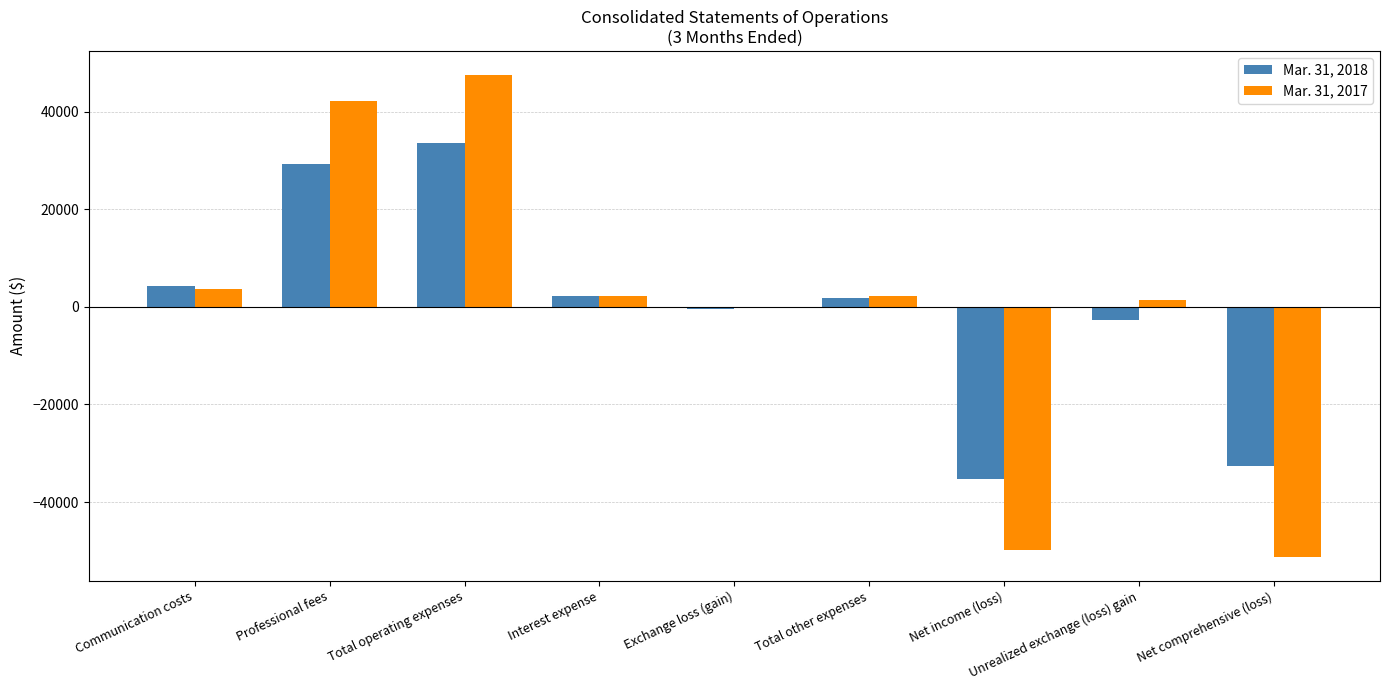

How many distinct data groups are displayed?

2